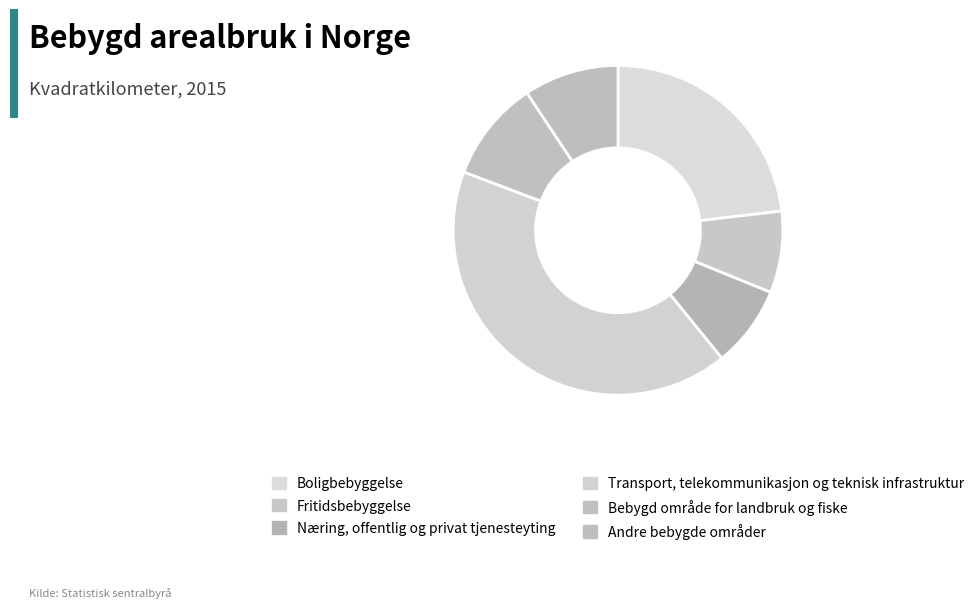

How many slices are in this pie chart?

6